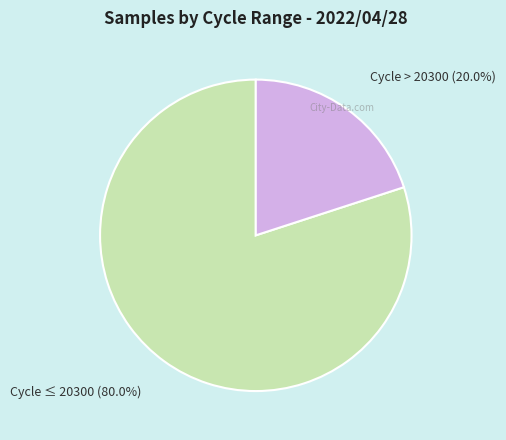

Is there any slice that represents more than half of the pie?

Yes